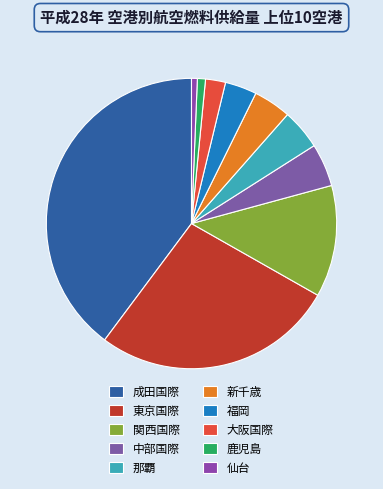

Count the number of slices in the pie.

10